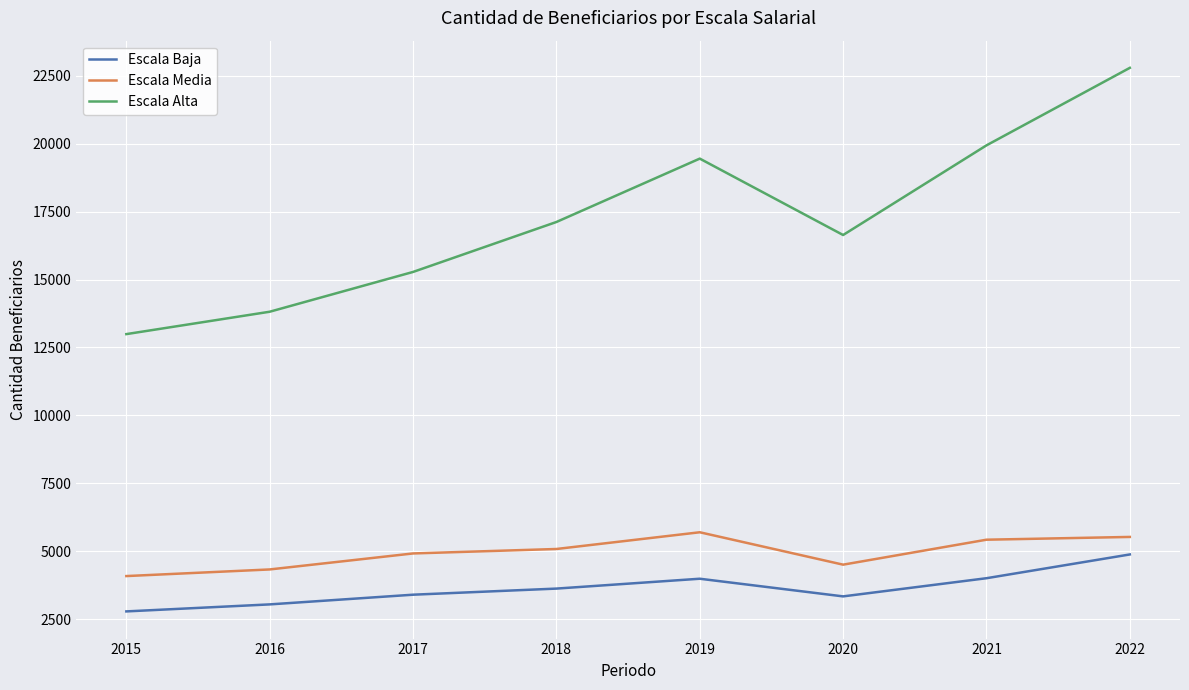

At which category does Escala Alta reach its first local valley?

2020